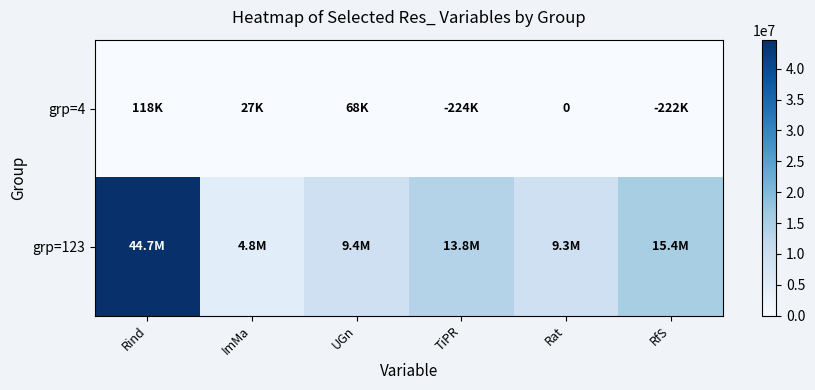

Which category has the lowest value across all series?

TiPR